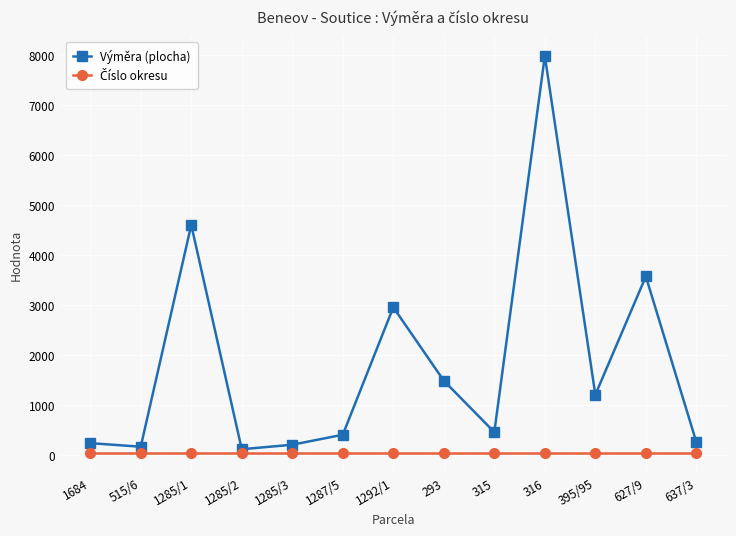

Which category has the highest value in the Výměra (plocha) series?

316